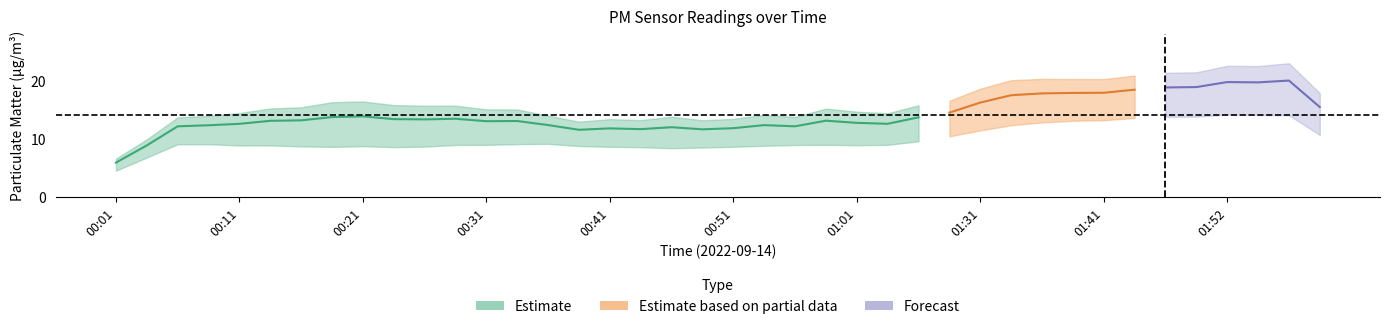

In P1, how many points are lower than both neighbors (excluding endpoints)?

12